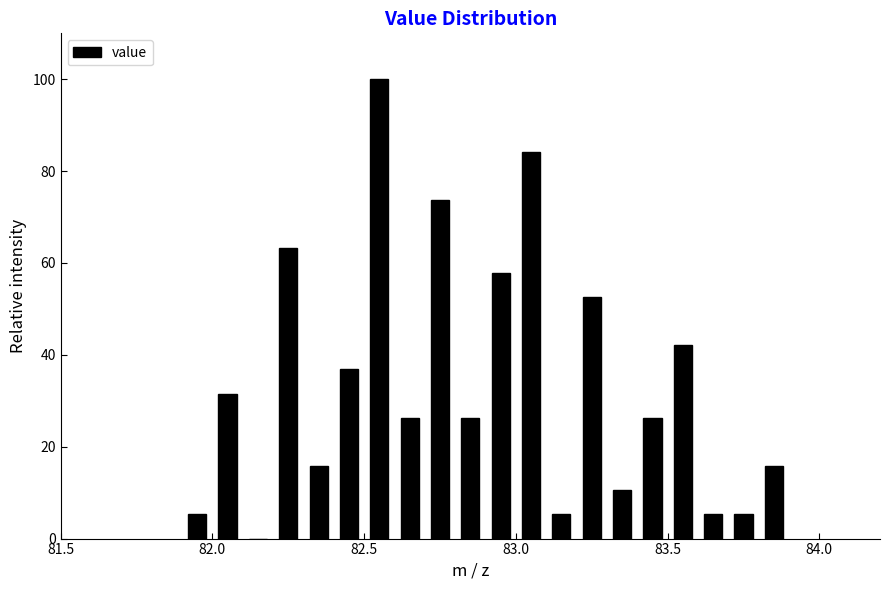

Read against the x-axis, roughly where is the centre of the tallest bar?

82.55